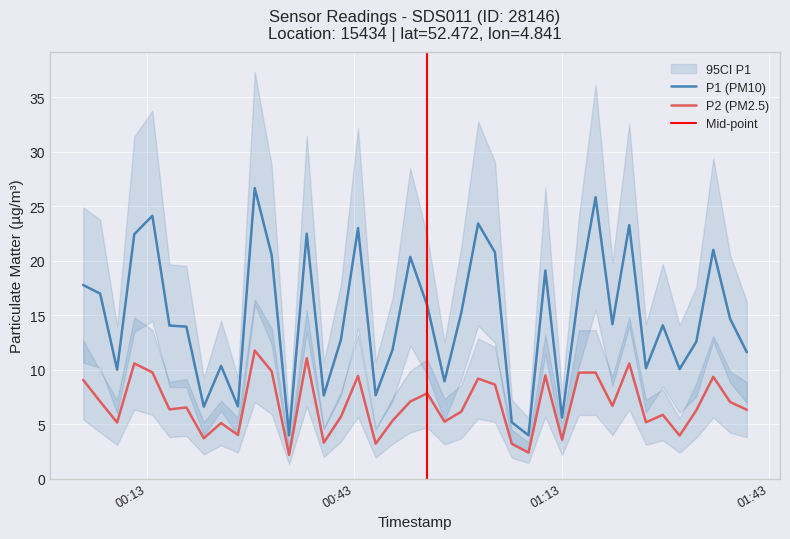

True or false: P2 (PM2.5) and P1 (PM10) intersect in this chart.

False